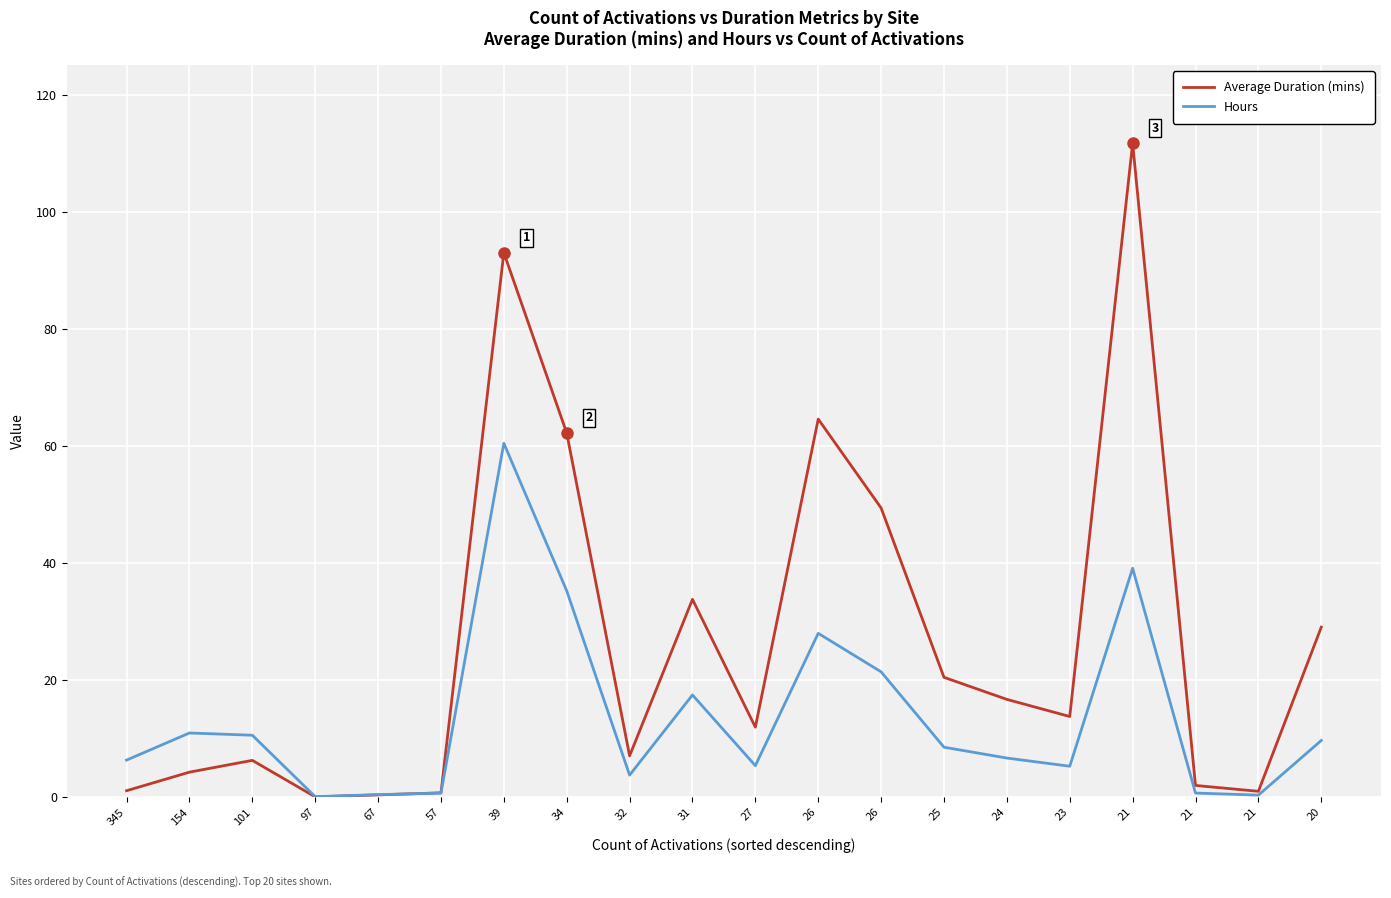

What are all the series names shown in the legend?

Average Duration (mins), Hours